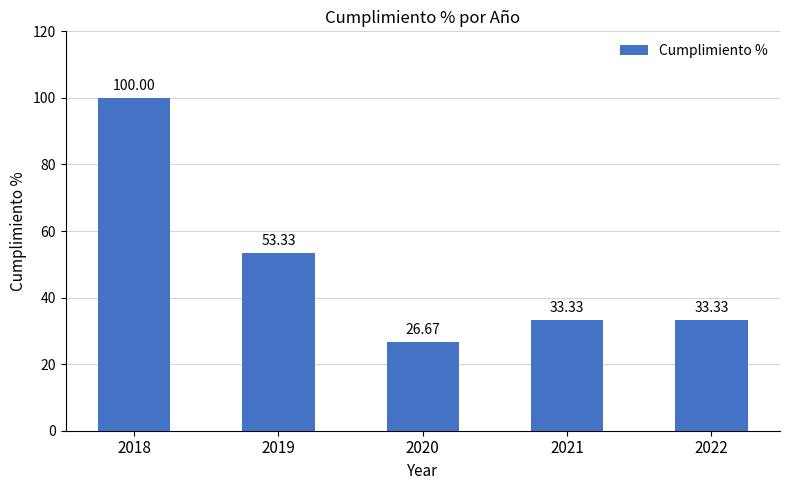

What is the sum of all values?

246.7